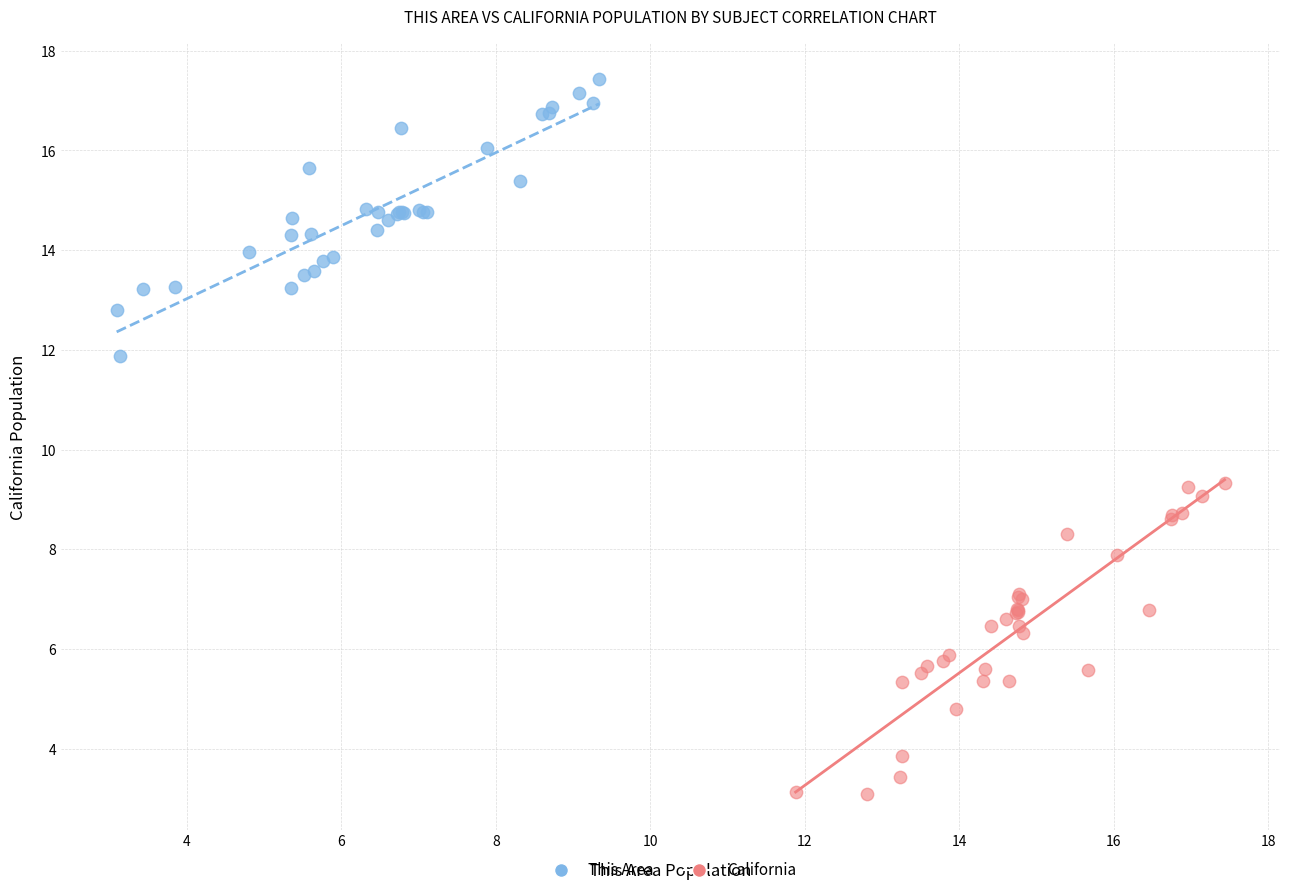

Which series reaches the minimum Y coordinate?

California